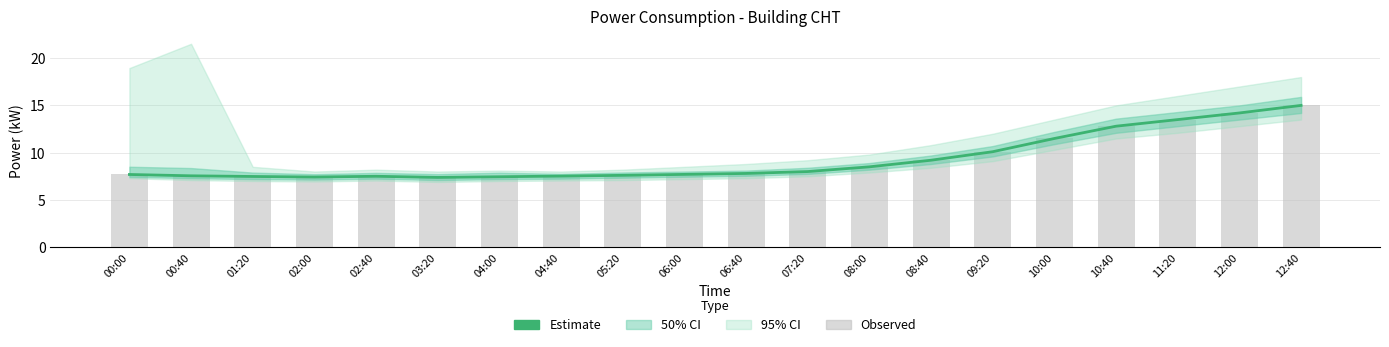

Which category has the highest value in the Estimate series?

12:40